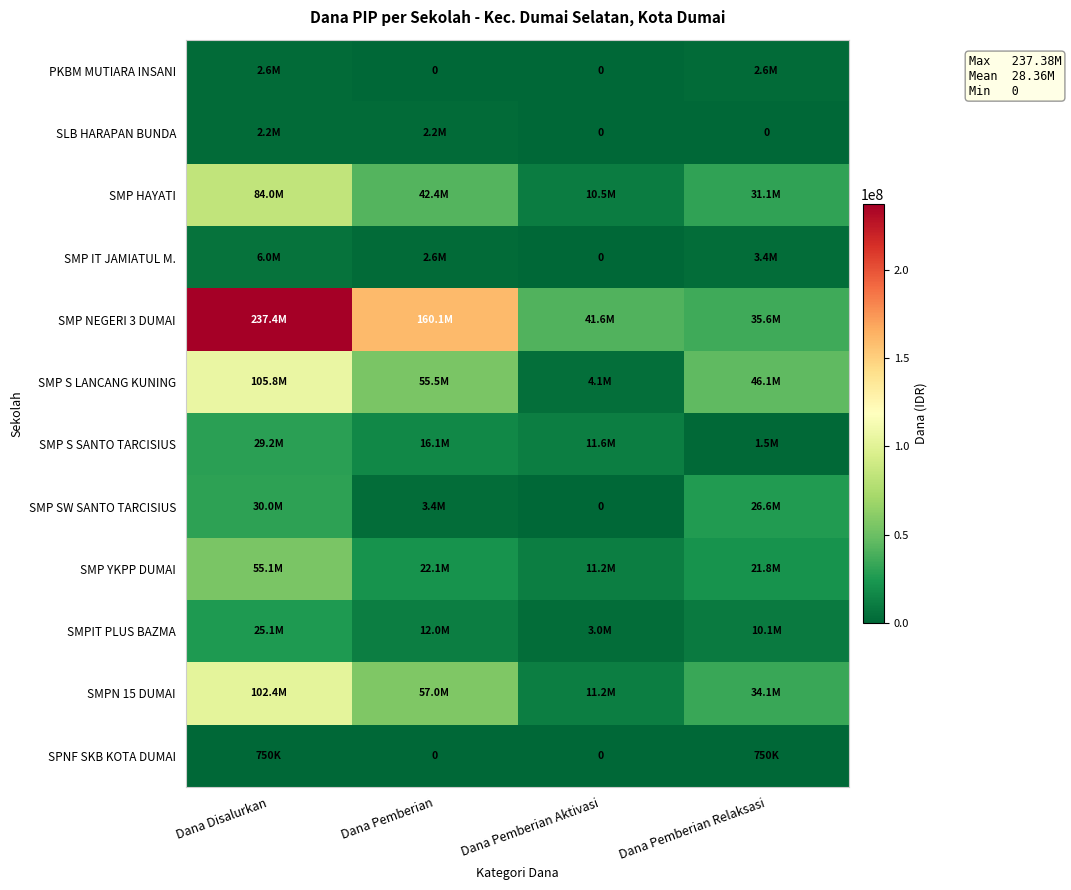

What is the average value of the SMP HAYATI series?

42000000